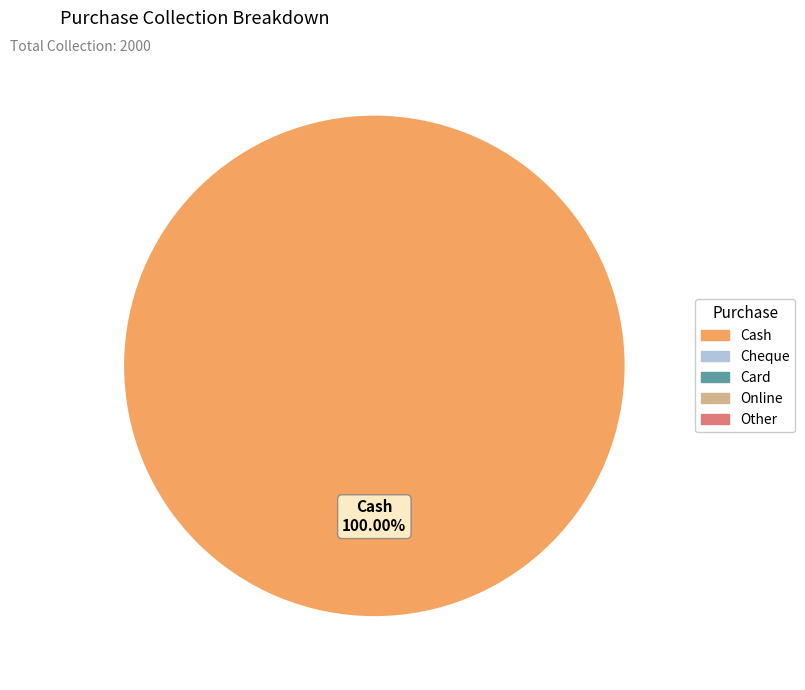

Is there a majority slice in this chart?

Yes